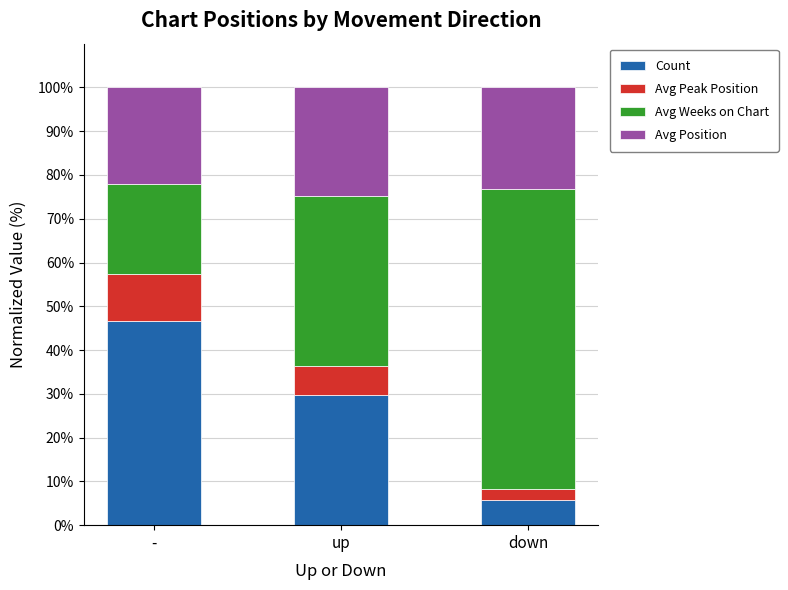

What is the total value across all series at -?

100.0